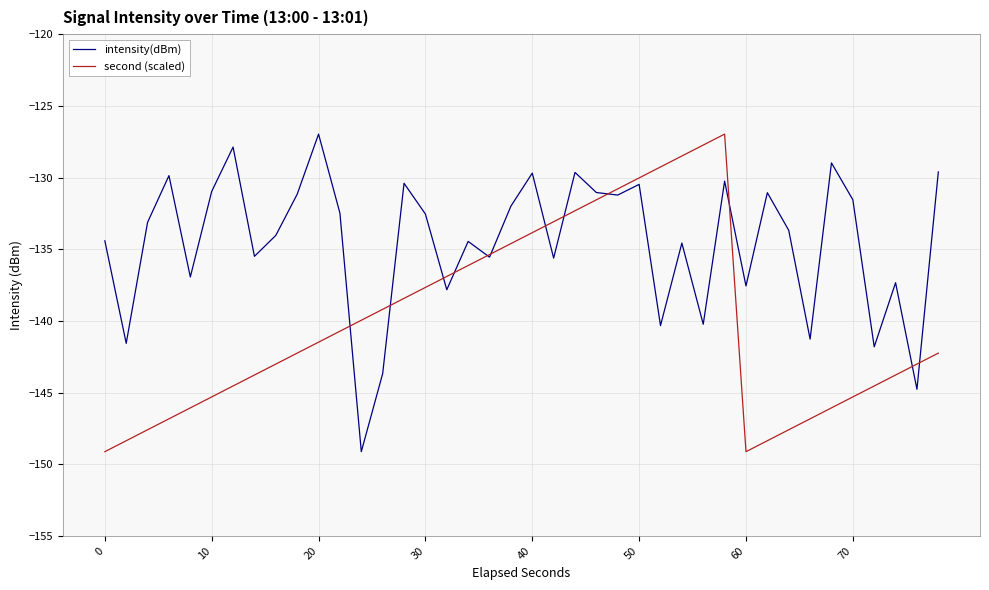

What is the maximum value shown in the chart?

-127.0